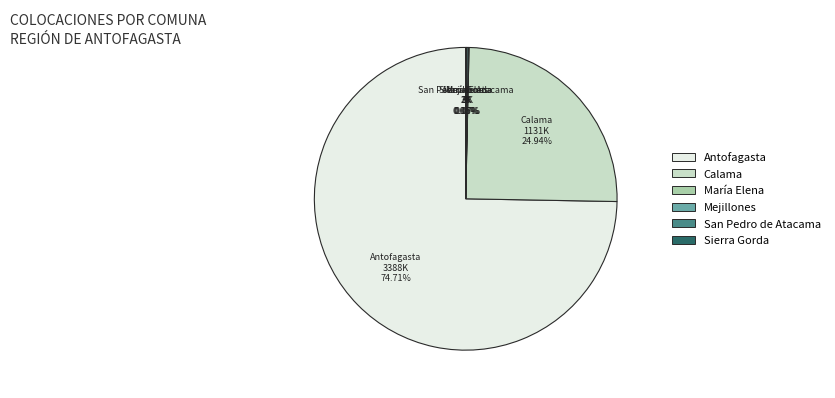

What is the largest slice in the pie chart?

Antofagasta